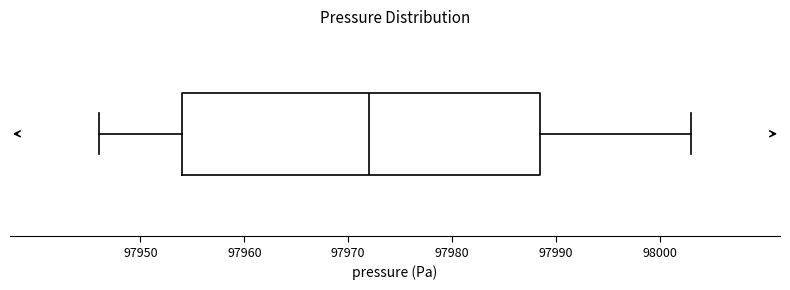

Transcribe this box plot: give where the median line is, the range the box spans, and where the two whiskers end, as read against the x-axis. The values are not printed on the chart, so give them approximately, as read against the axis.

median 97972, box 97954 to 97989, whiskers 97946 to 98003